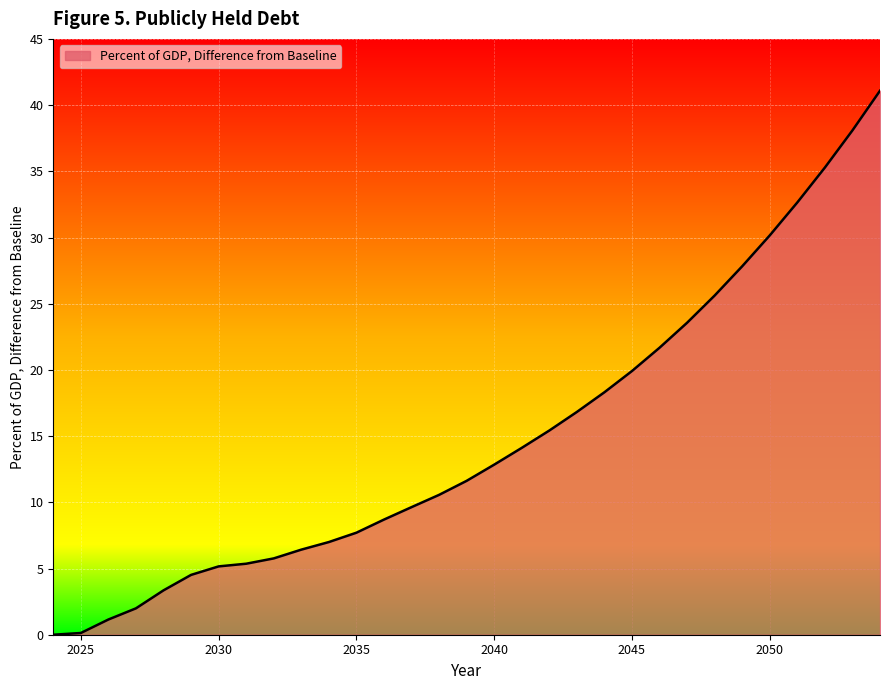

What is the greatest value displayed?

41.1